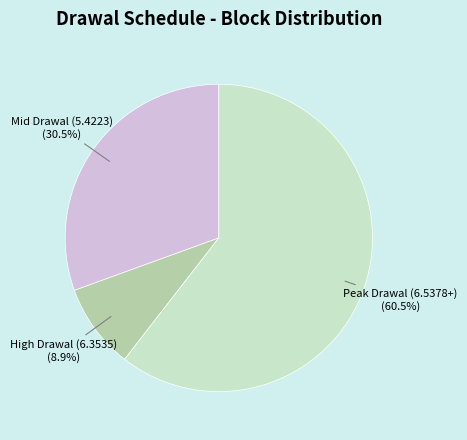

What is the largest slice in the pie chart?

Peak Drawal (6.5378+)